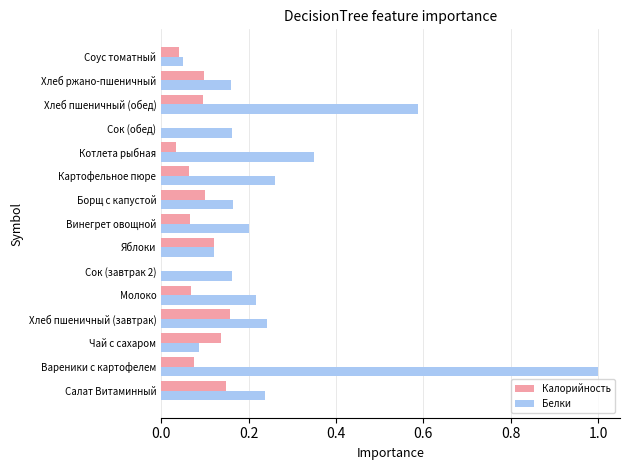

Which label corresponds to the largest value in the chart?

Вареники с картофелем